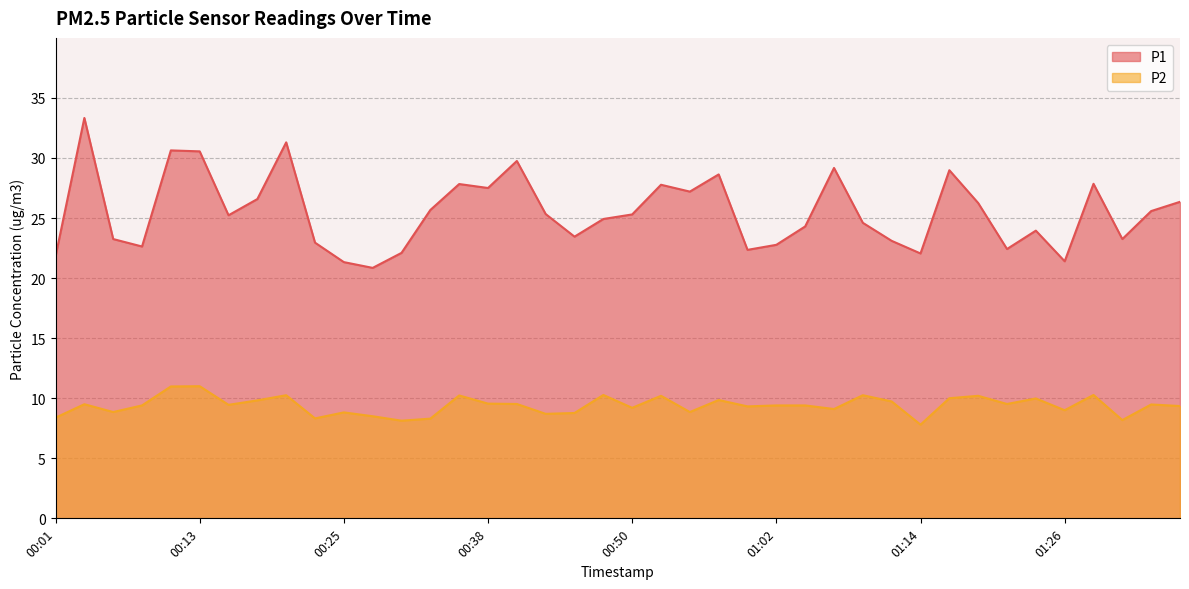

The P1 series shows 38.7 at 00:30. True or false?

False